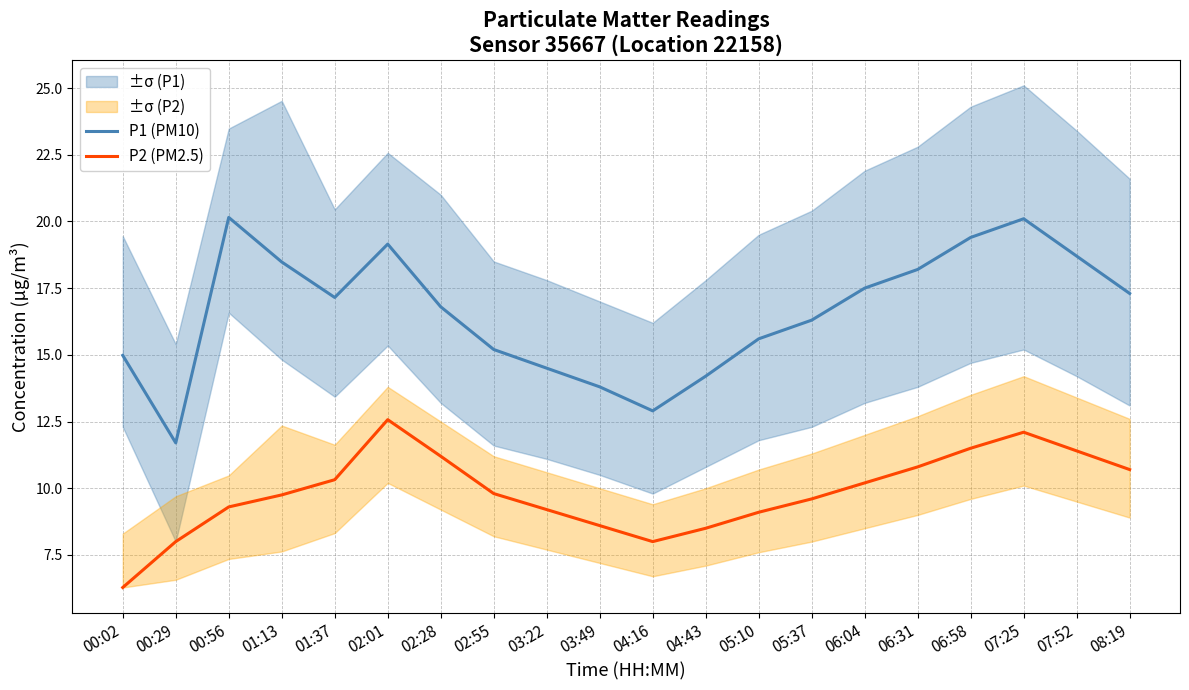

Where is P1 (PM10) nearest to the value 15?

00:02